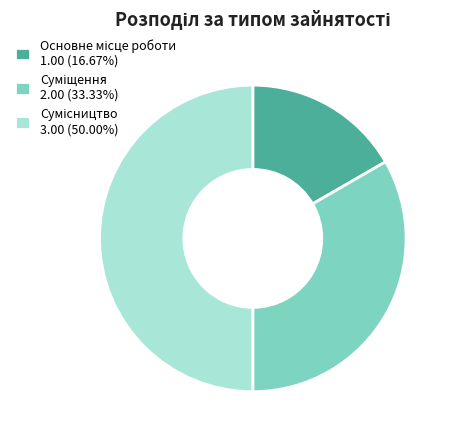

To the nearest percent, what percentage of the pie is Основне місце роботи?

17%